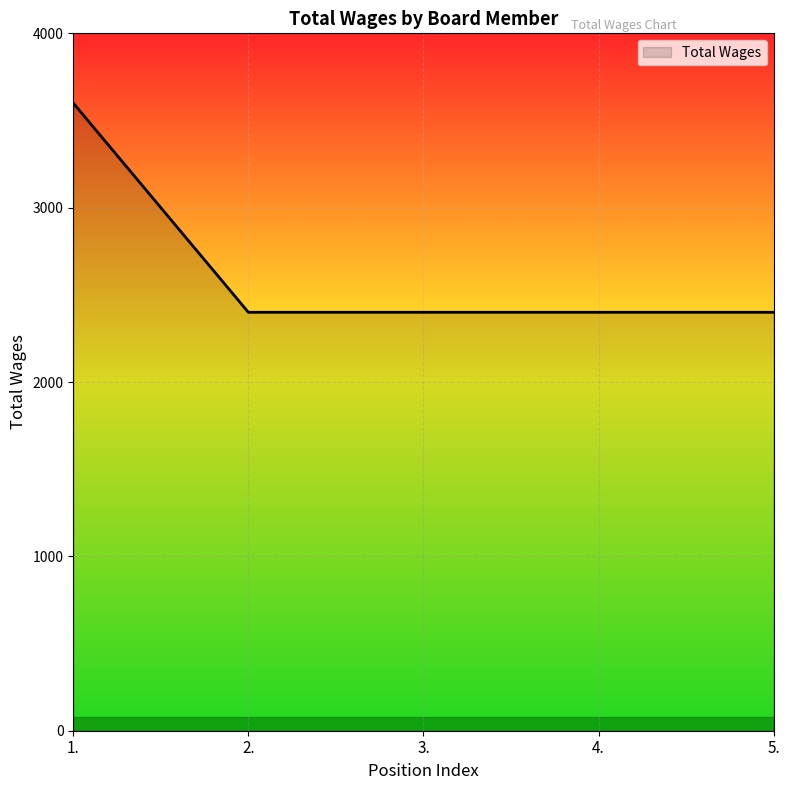

Count the number of categories in the chart.

5